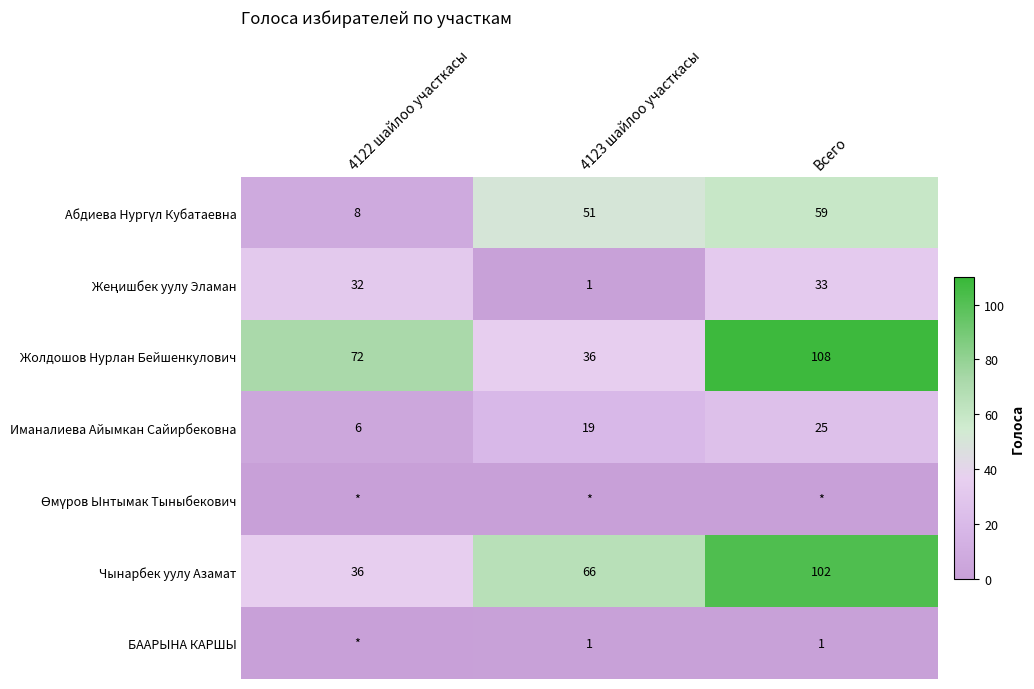

Read the Чынарбек уулу Азамат value at Всего, to the nearest 10.

100